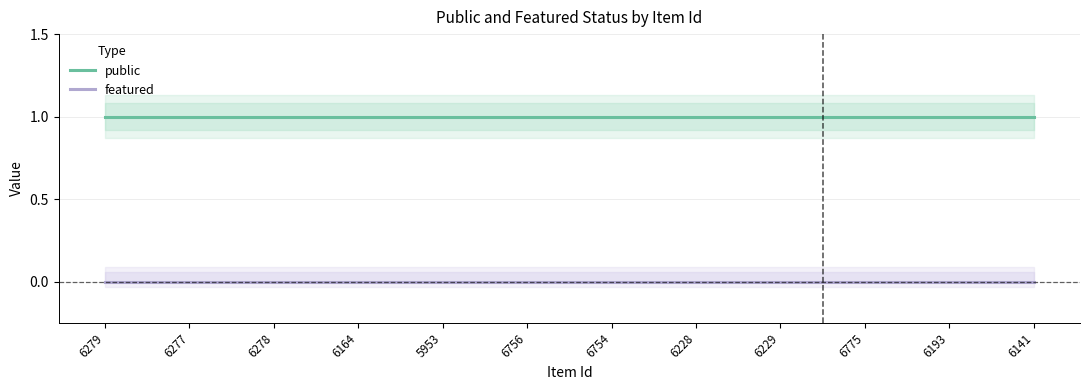

What is the label of the 12th point from the left?

6141